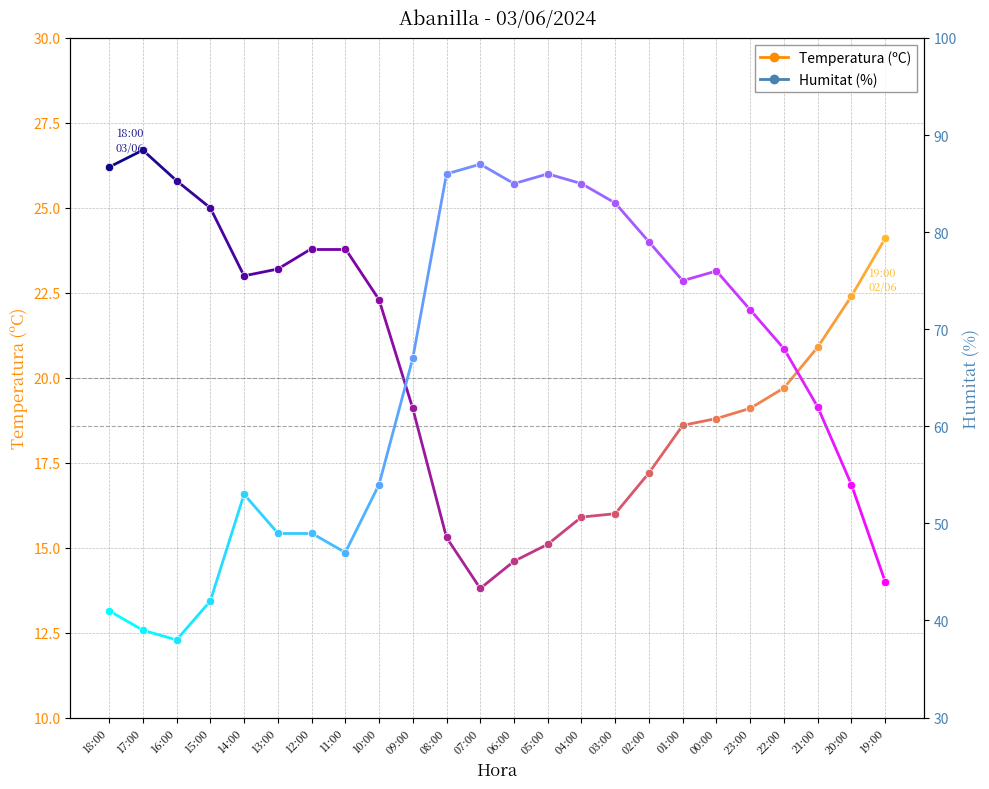

What is the highest value of the Temperatura (ºC) series?

26.7